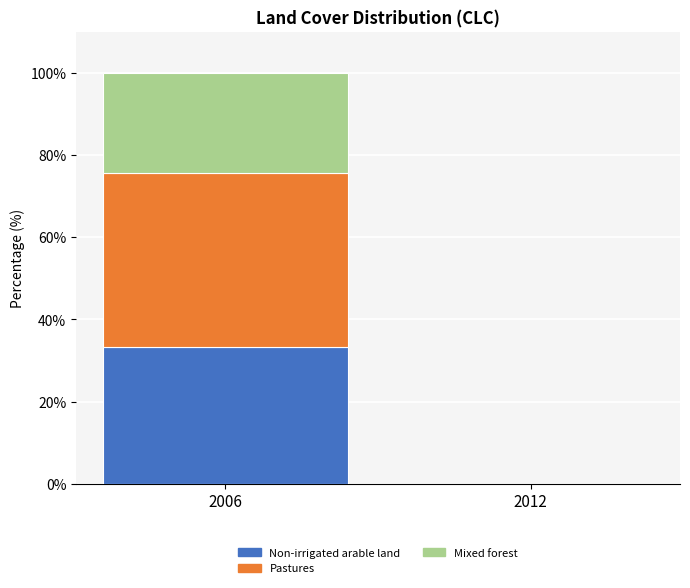

Where does the Non-irrigated arable land series first go above 33?

2006